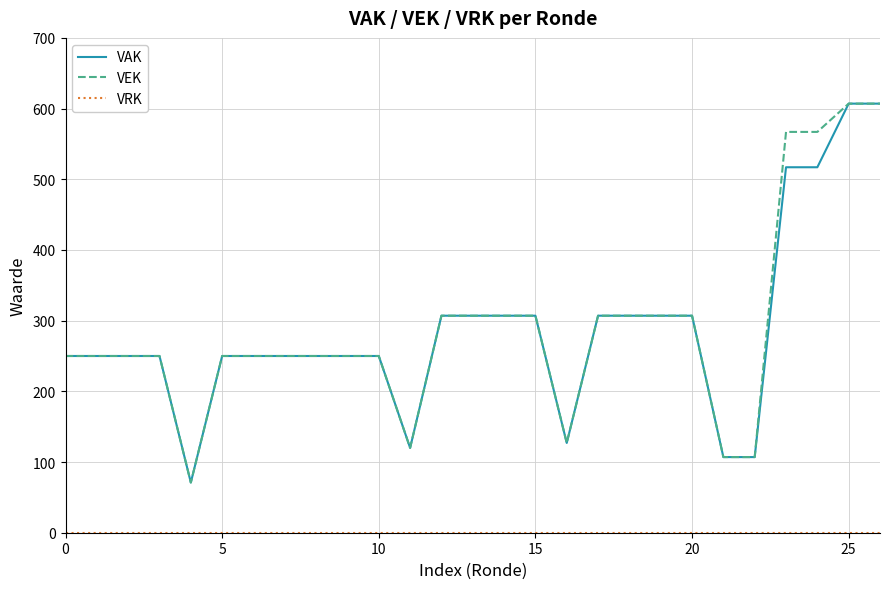

What is the greatest value displayed?

607